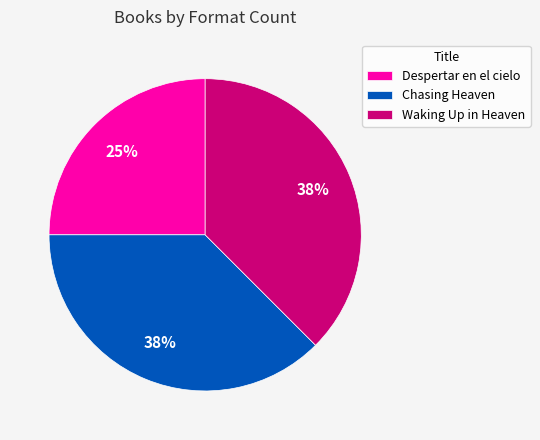

The Chasing Heaven slice represents 30% of the pie. True or false?

False